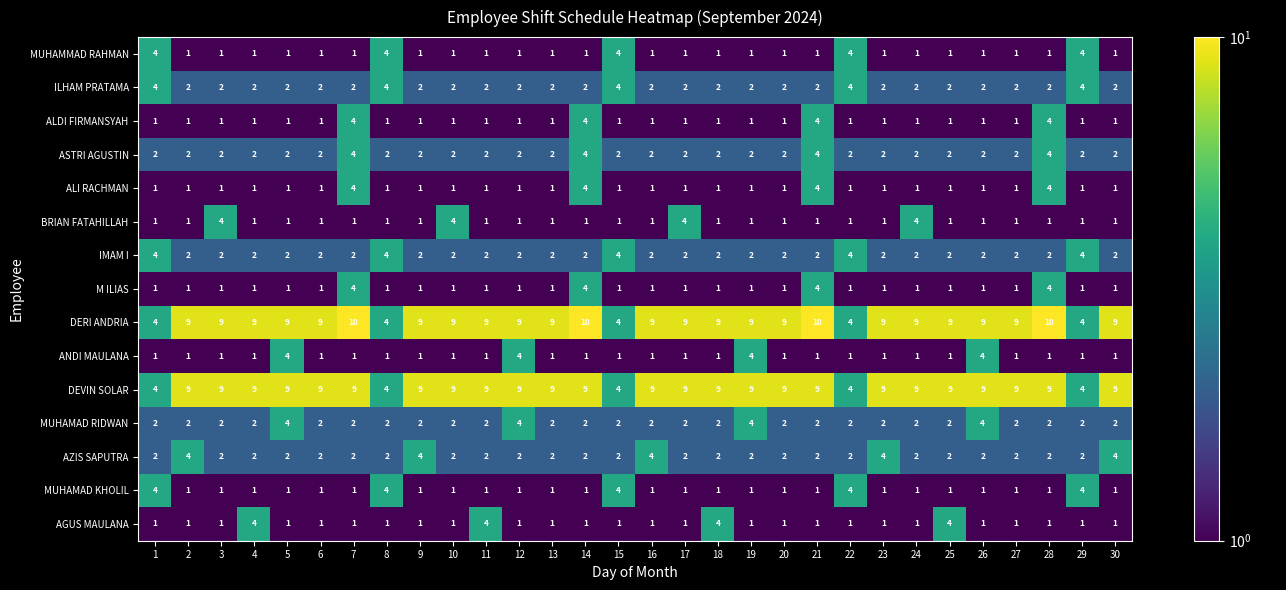

How many ASTRI AGUSTIN values are between 2 and 3?

26